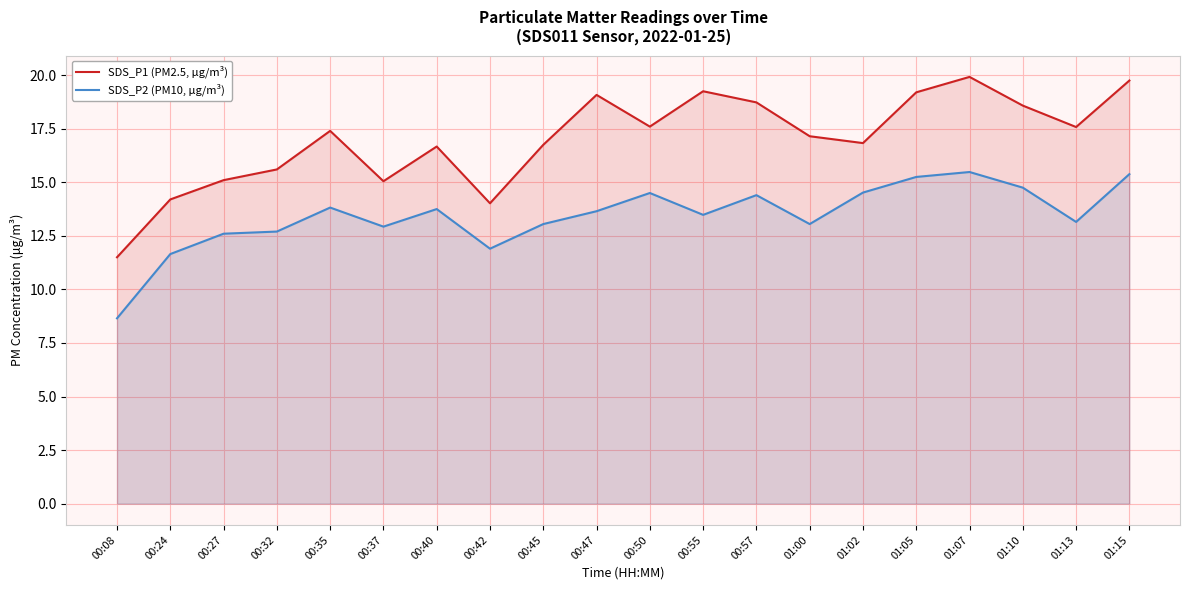

What is the sum of the SDS_P2 (PM10, μg/m³) values at 00:47 and 00:08?

22.3